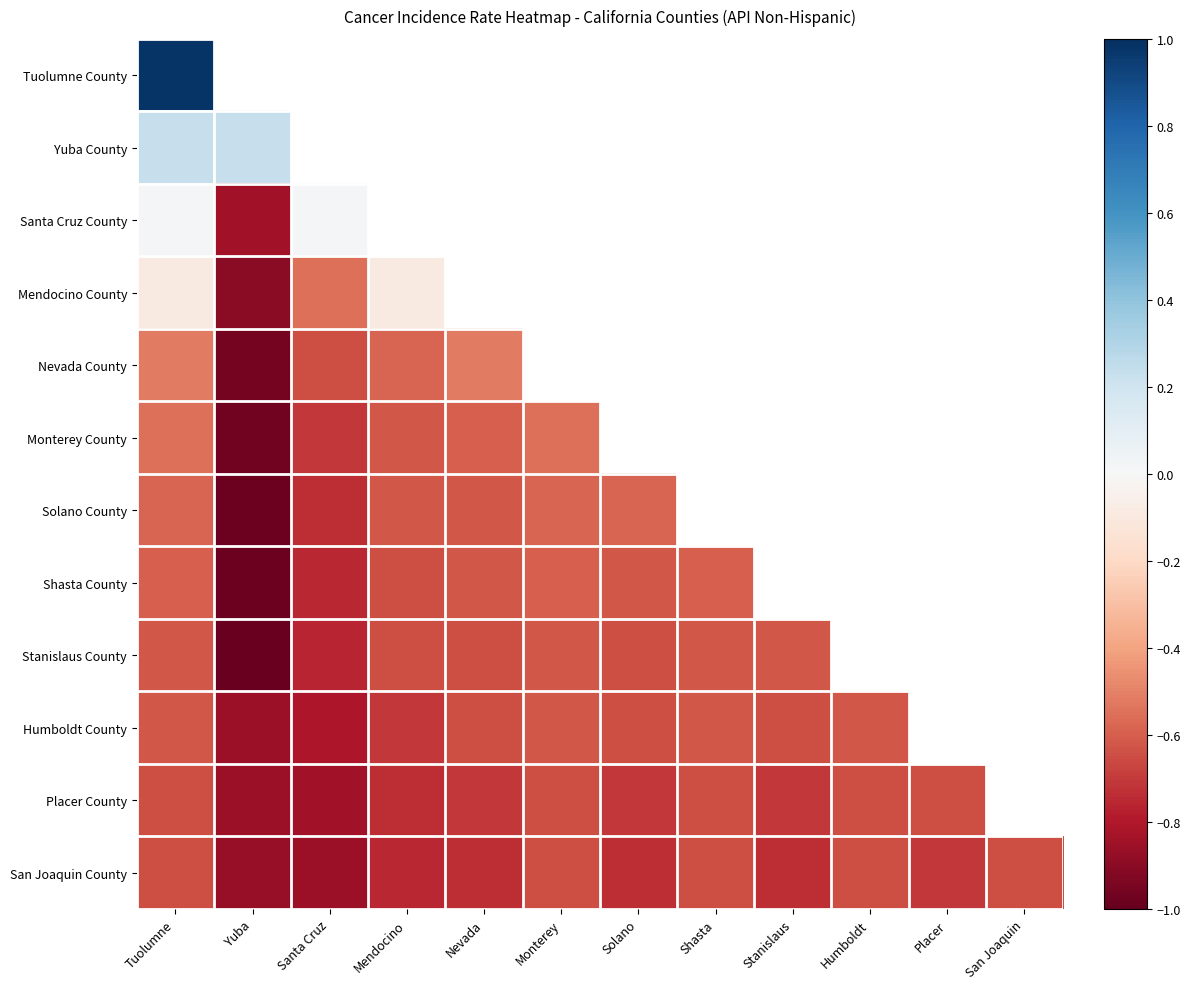

What is the spread (max minus min) of values at Tuolumne?

1.6